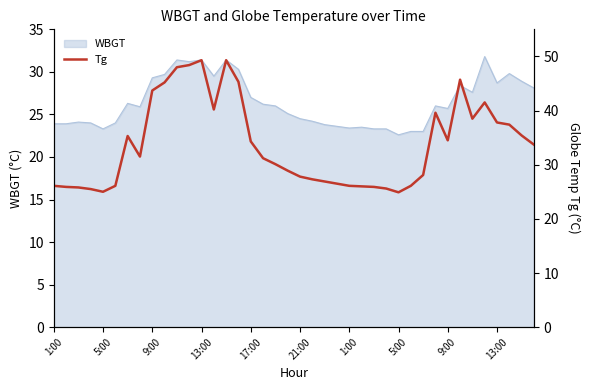

What is the difference between the second highest and minimum values?

24.4